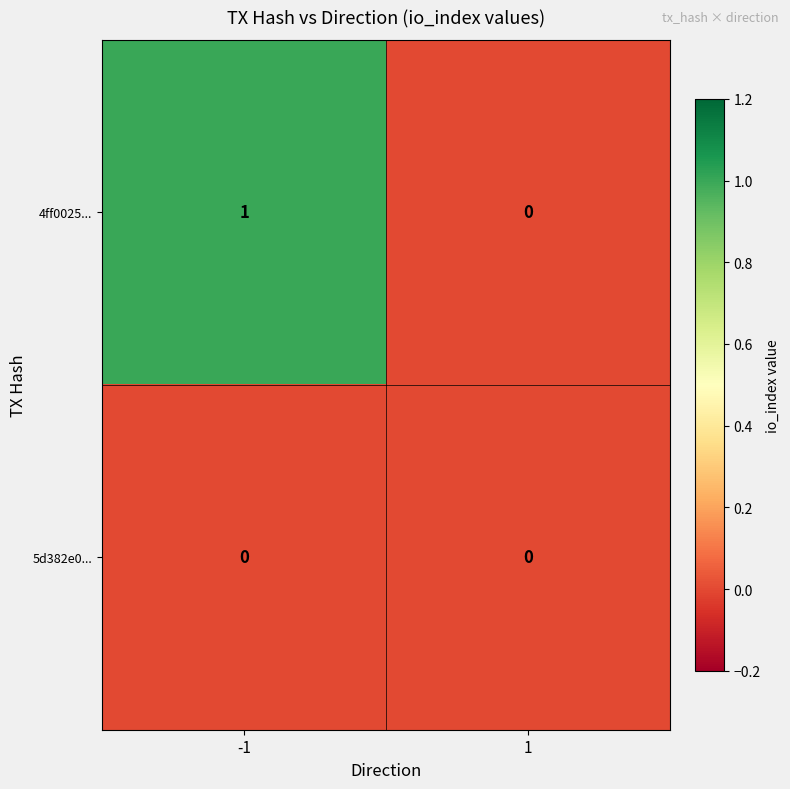

The 5d382e0... series shows 0 at -1. True or false?

True